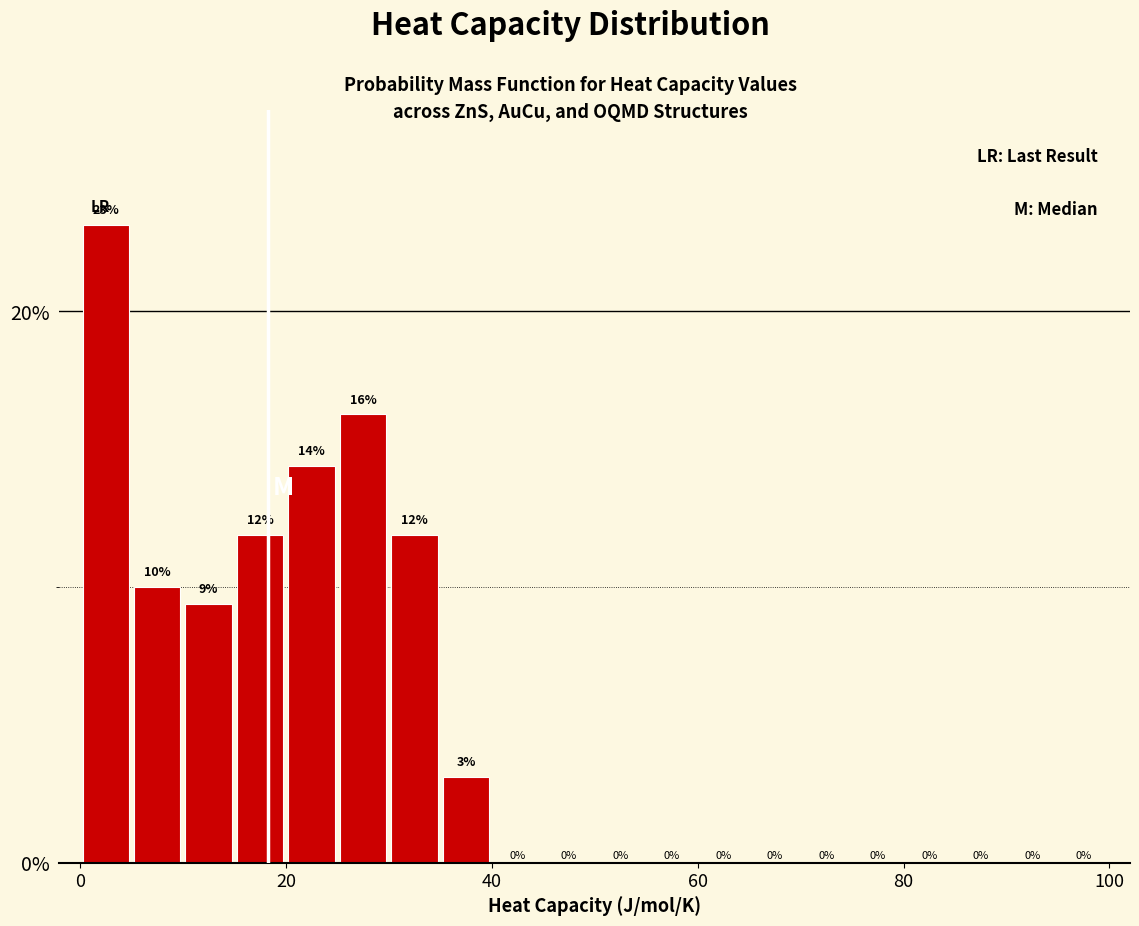

Around what value on the x-axis is the tallest bar? Give the approximate position of its centre, as read against the axis.

2